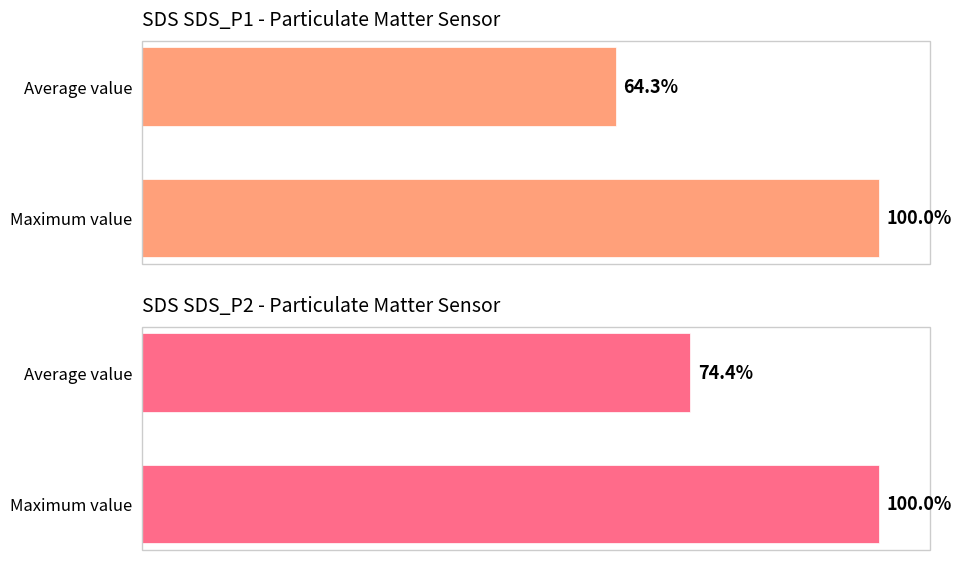

Rank the series at Maximum value from lowest to highest value.

SDS_P1, SDS_P2